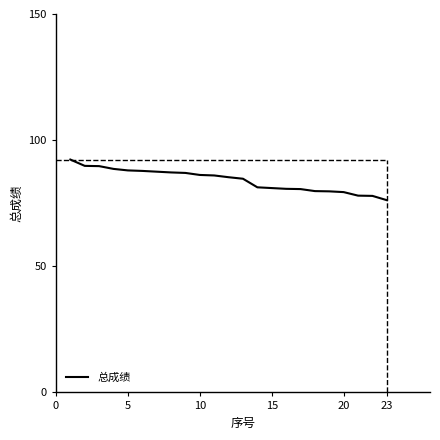

What is the minimum value shown in the chart?

76.2